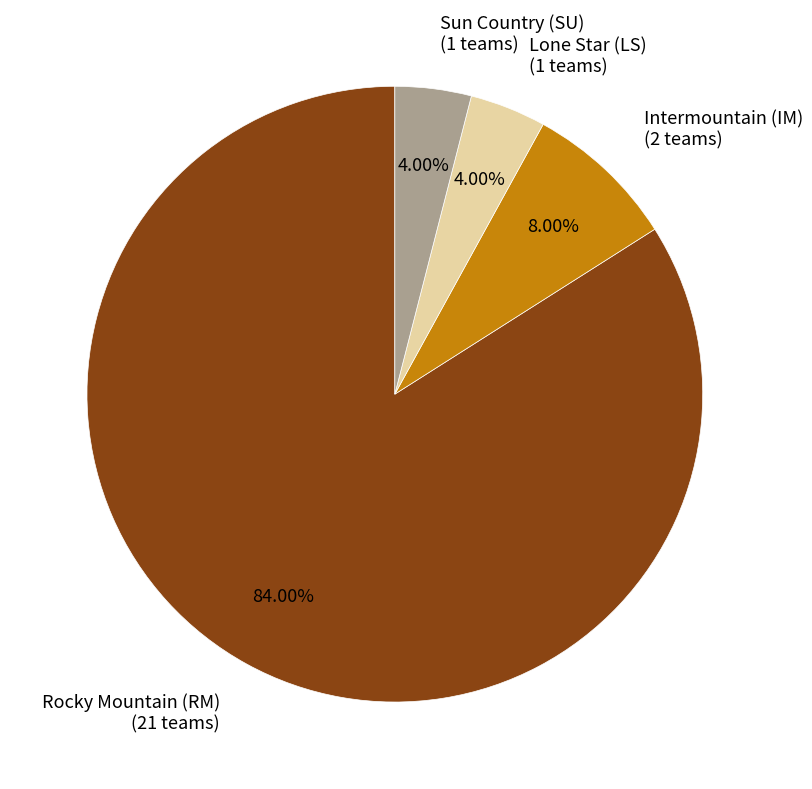

To the nearest percent, what percentage of the pie is Intermountain (IM)?

8%